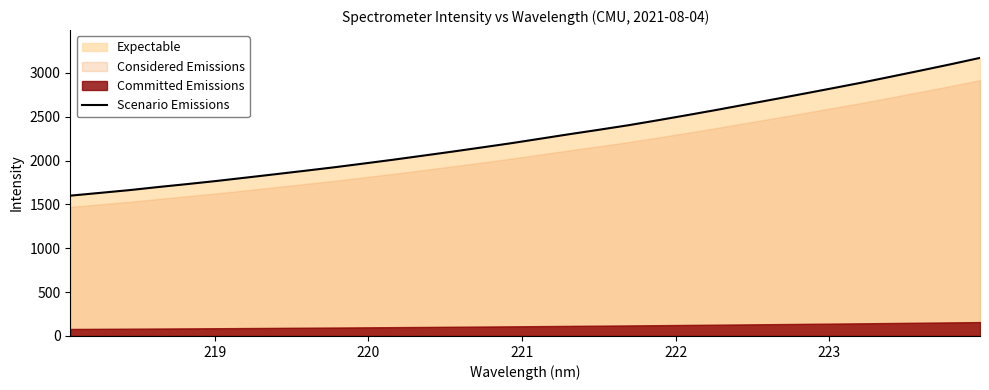

What is the minimum value for Scenario Emissions?

1599.9